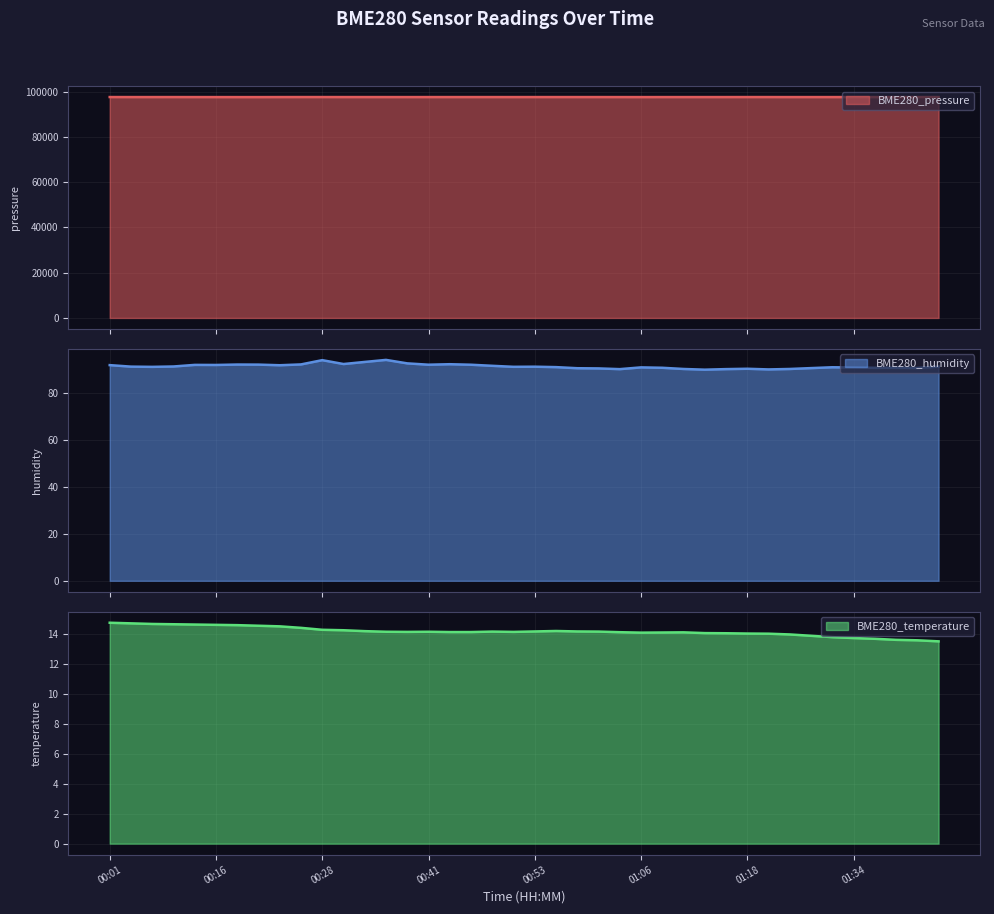

What is the value of the BME280_temperature point at the 18th from the left?

14.1